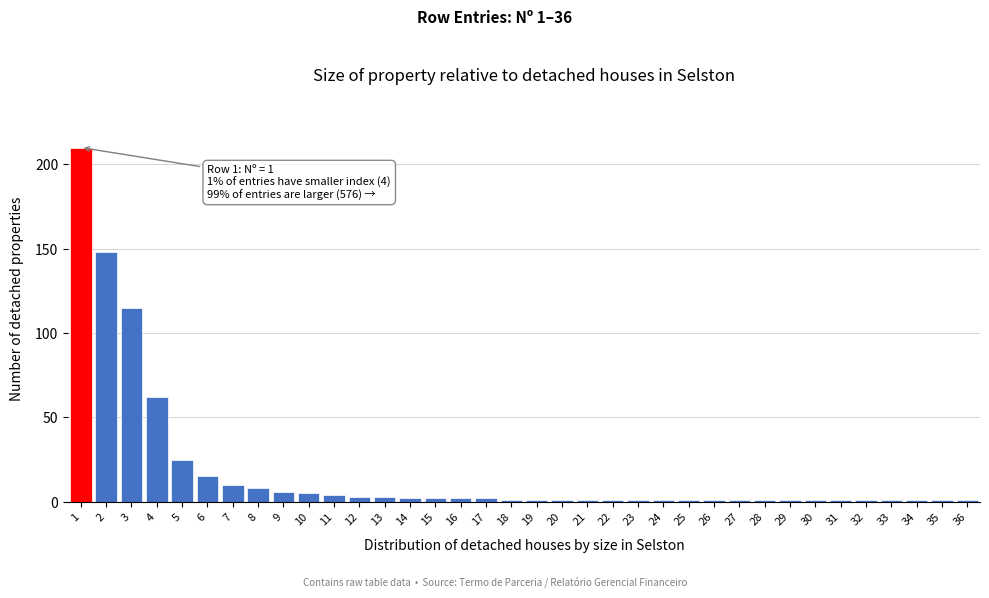

True or false: the data shows 3 at 6.

False